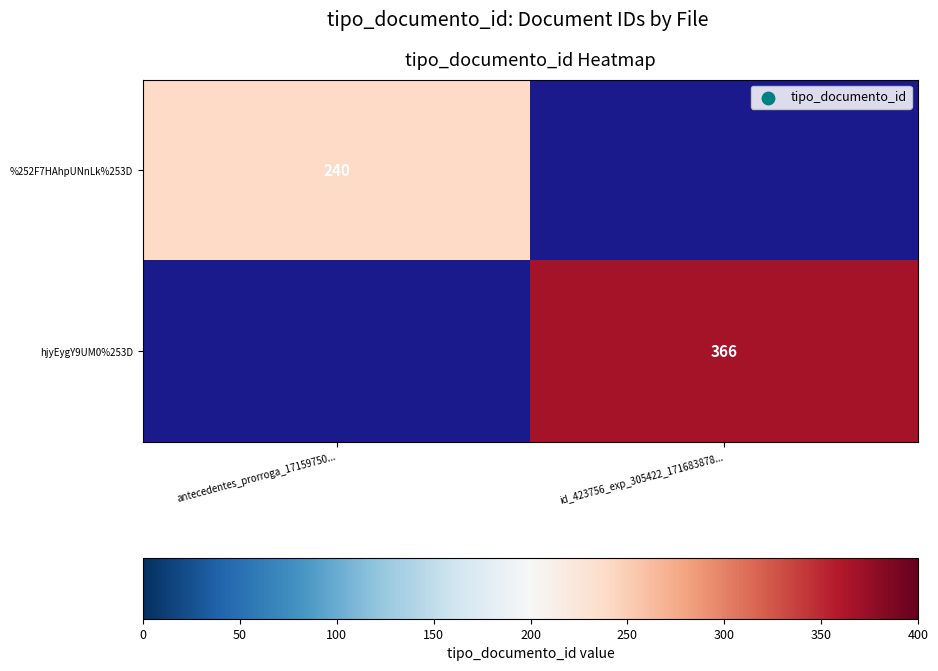

True or false: hjyEygY9UM0%253D has a value of 211.4 at id_423756_exp_305422_171683878....

False